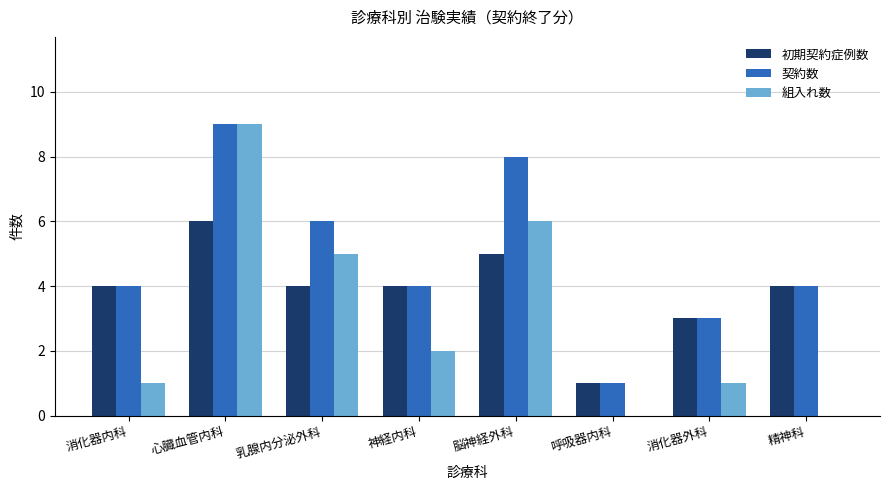

What is the maximum value shown in the chart?

9